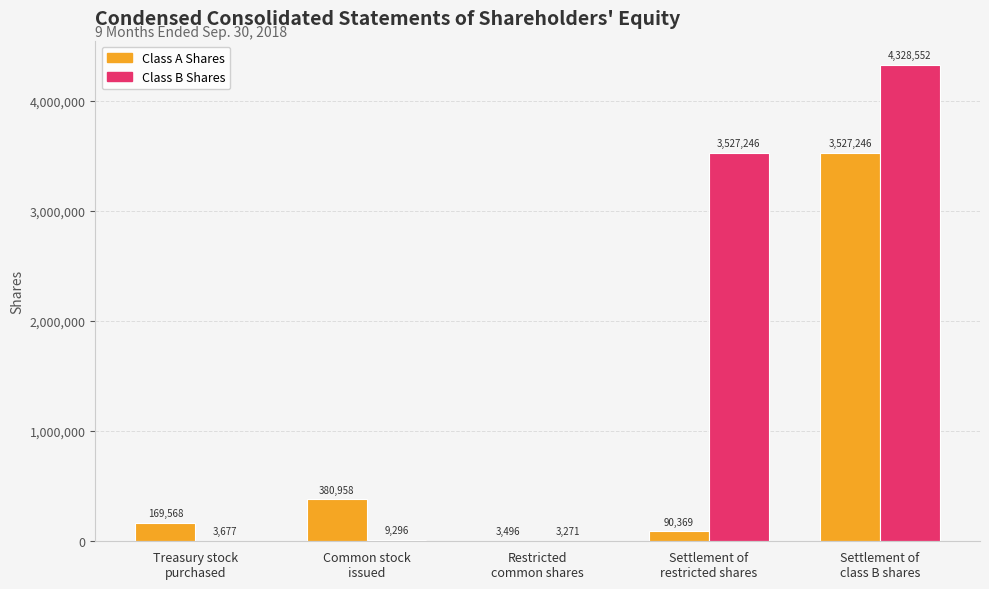

What is the difference between the Class B Shares values at Common stock
issued and Settlement of
class B shares?

4319256